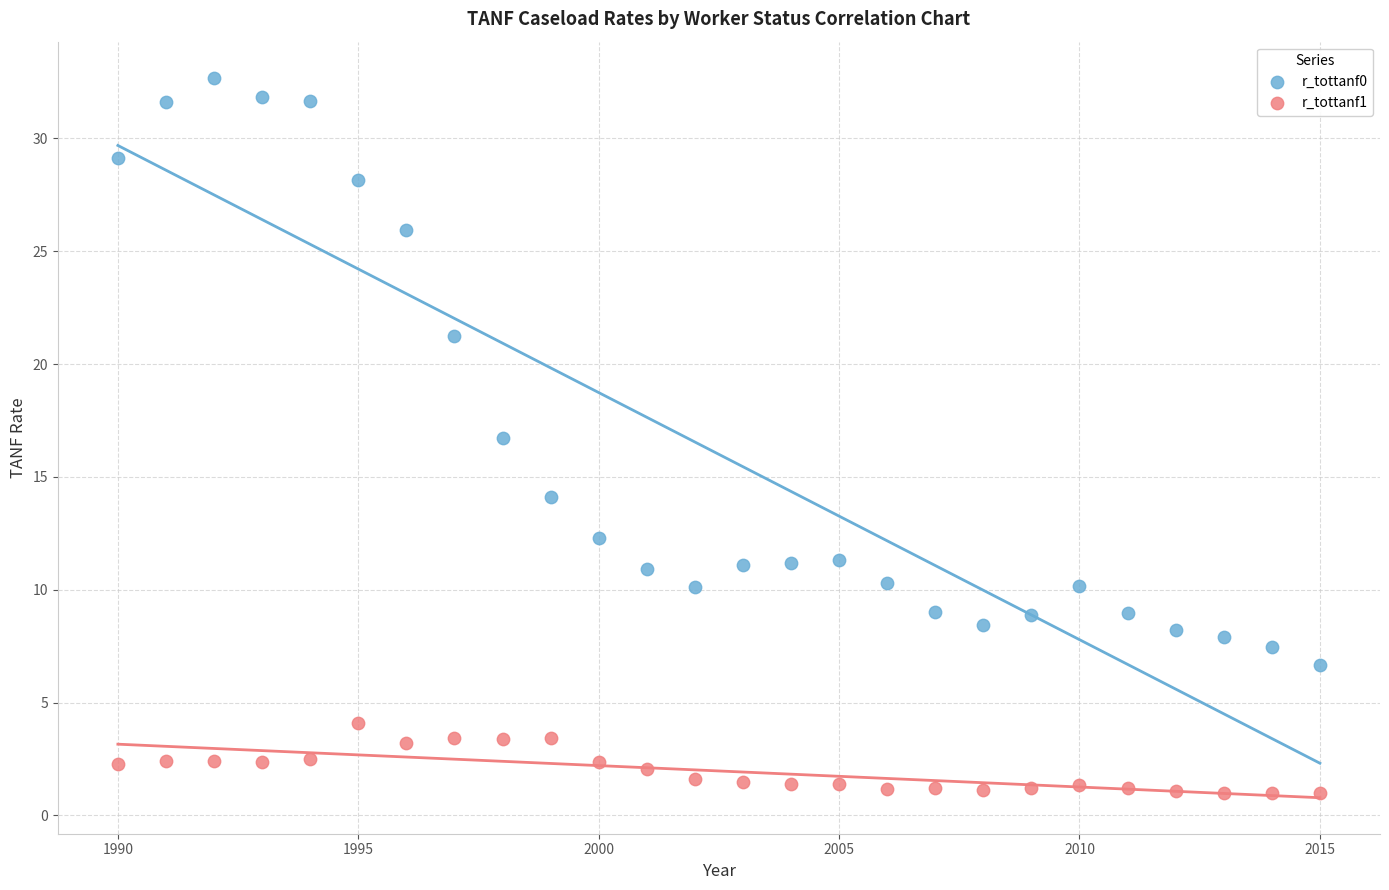

Across all data points, what is the range of Y values (max minus min)?

31.7